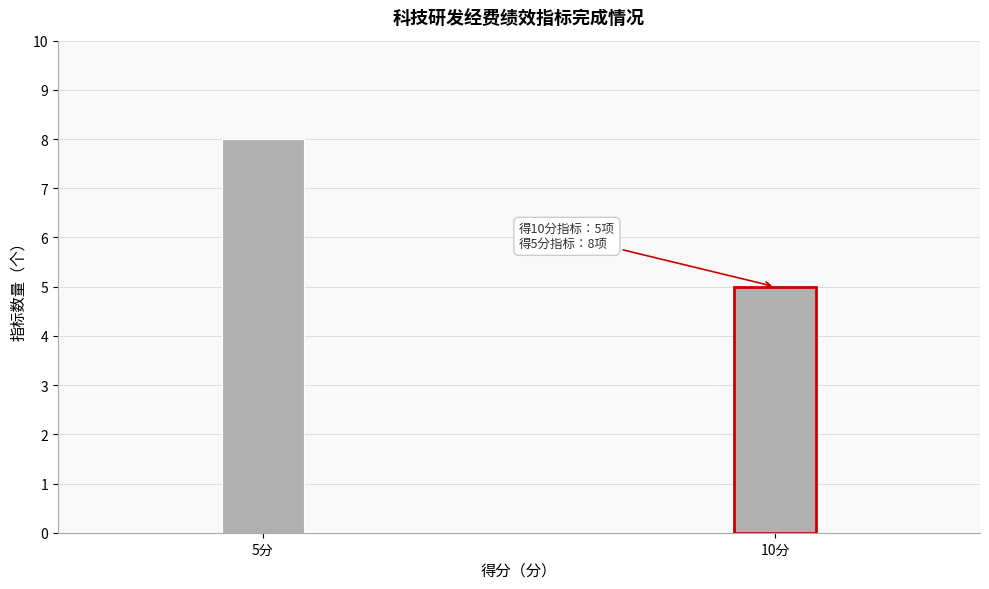

Reading left to right, list all the values displayed in this chart.

5分=8	10分=5